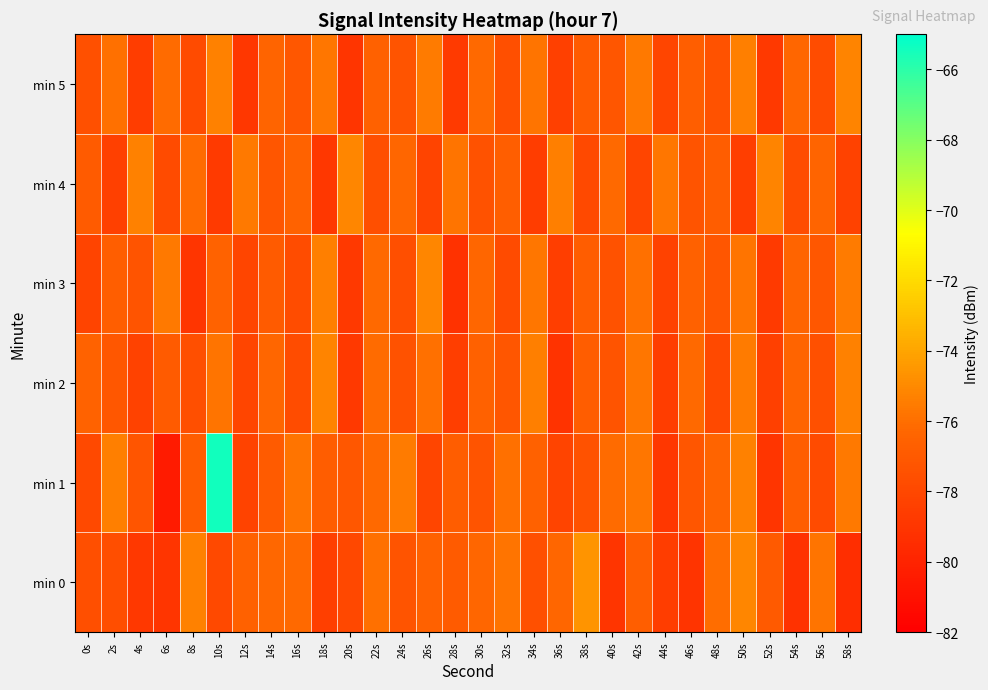

At which category does the chart reach its minimum across all series?

6s